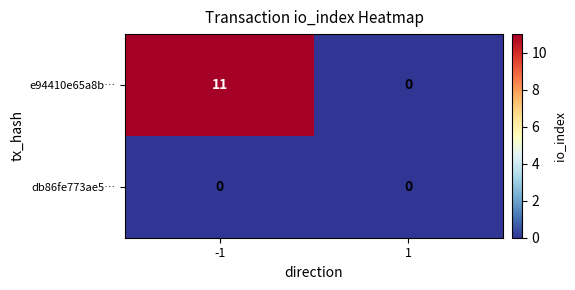

Which series has the largest total across all categories?

e94410e65a8b…